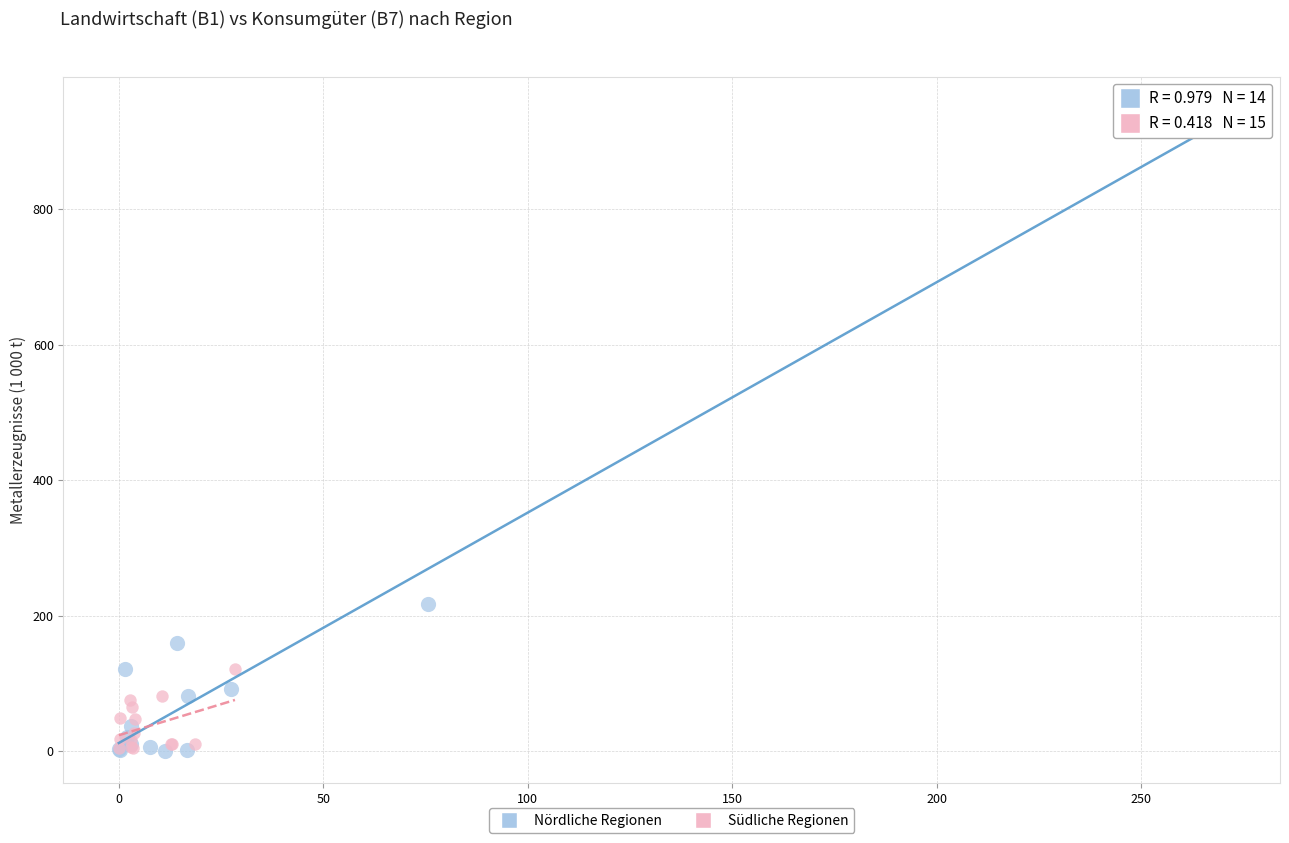

Which series reaches the maximum Y coordinate?

Nördliche Regionen